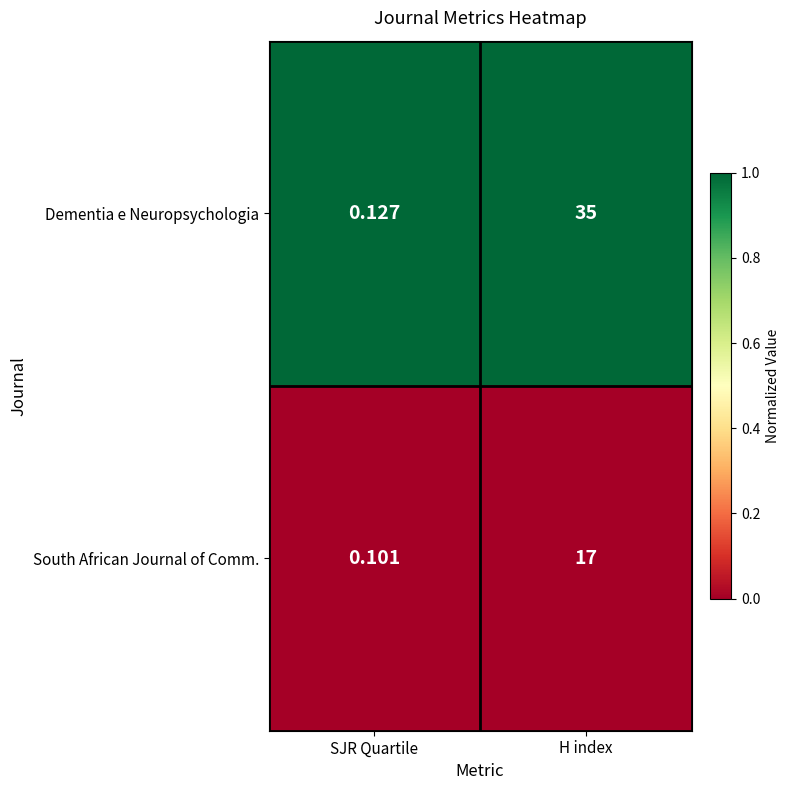

Which series changed the most between SJR Quartile and H index?

Dementia e Neuropsychologia